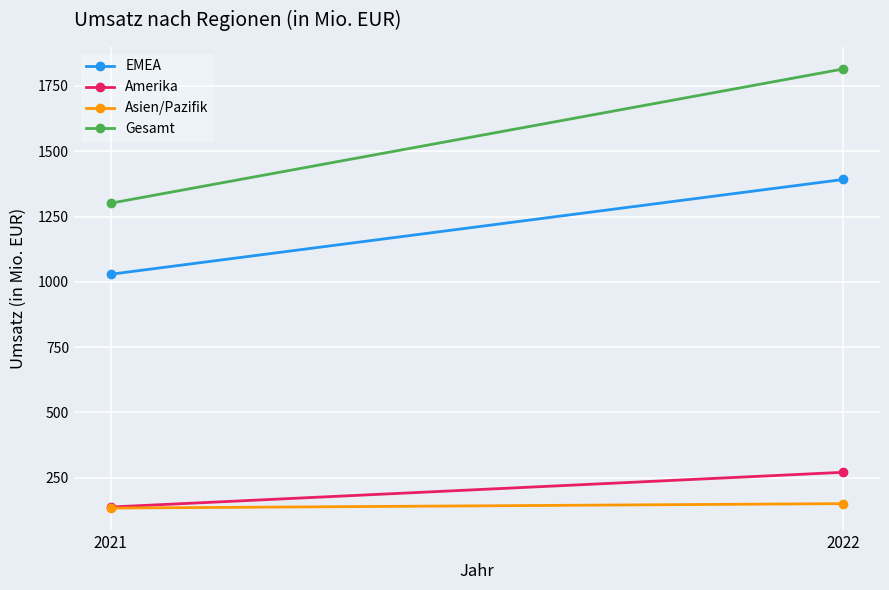

What is the value of the Gesamt point at the 1st from the left?

1301